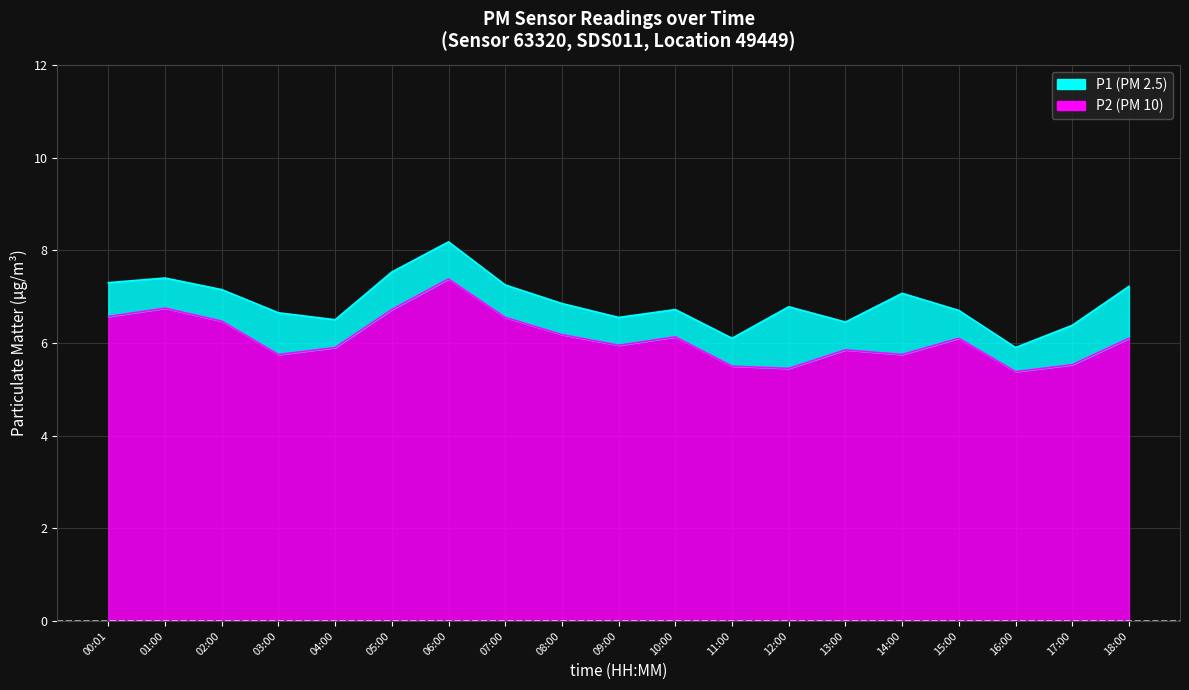

What is the difference between the P2 values at 02:00 and 00:01?

0.1